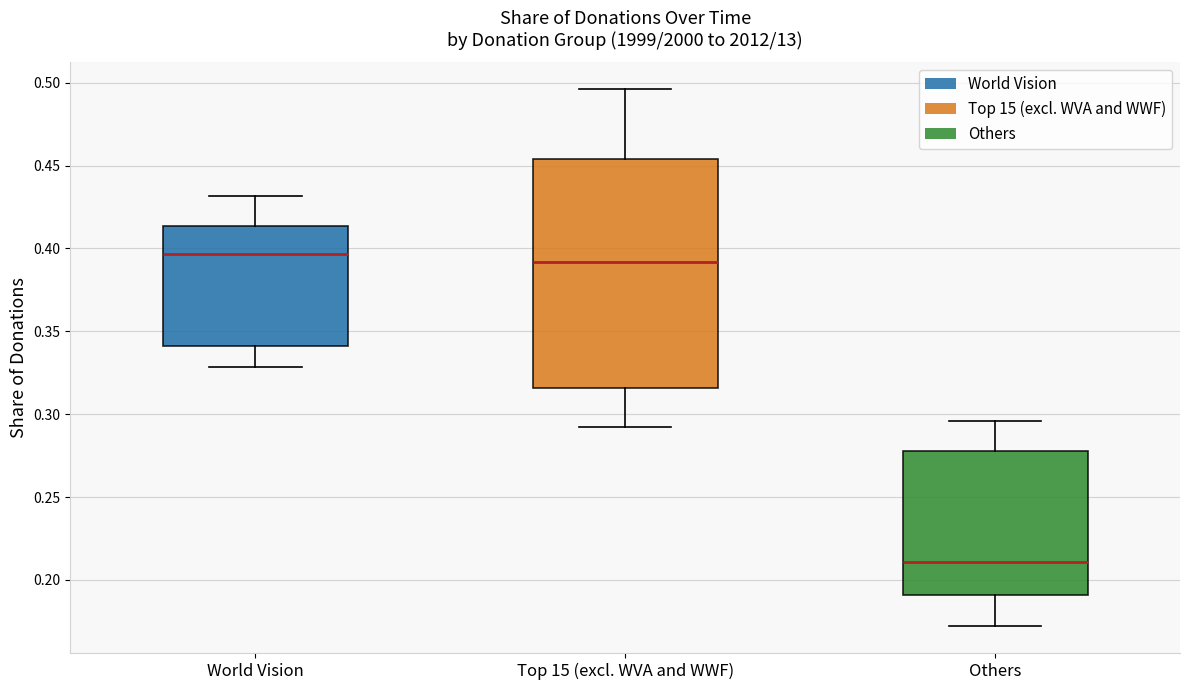

Reading left to right, read every box against the y-axis: the position of its median line, the range the box covers, and the ends of its whiskers. The values are not printed on the chart, so give them approximately, as read against the axis.

World Vision: median 0.395, box 0.340 to 0.415, whiskers 0.330 to 0.430
Top 15 (excl. WVA and WWF): median 0.390, box 0.315 to 0.455, whiskers 0.290 to 0.495
Others: median 0.210, box 0.190 to 0.280, whiskers 0.170 to 0.295